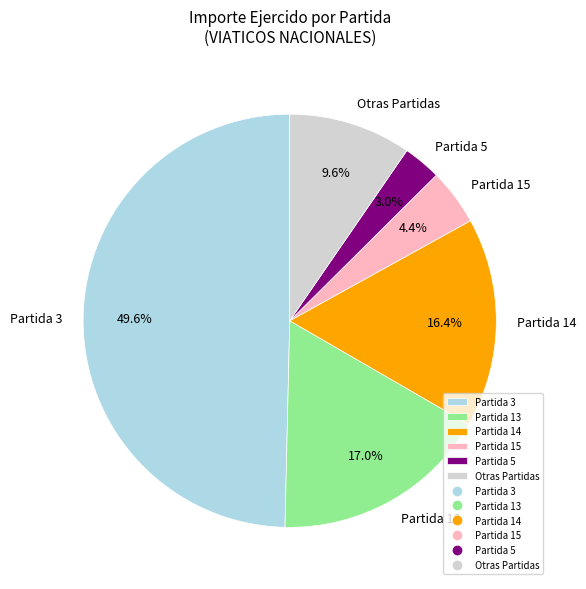

Count the number of slices in the pie.

6